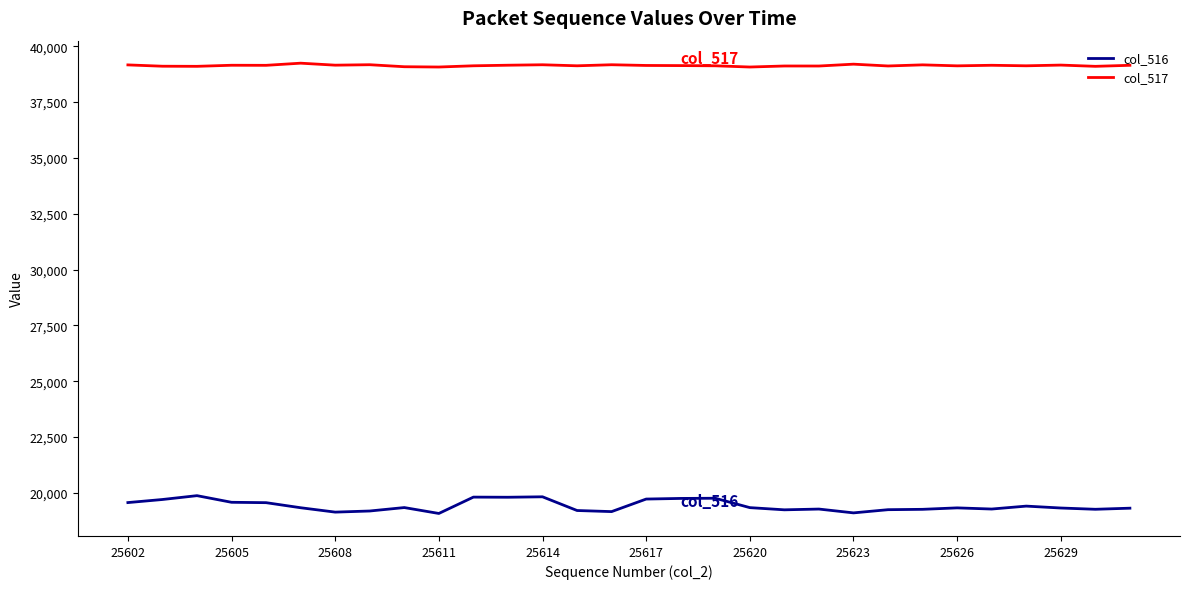

True or false: col_516 and col_517 cross at least once.

False